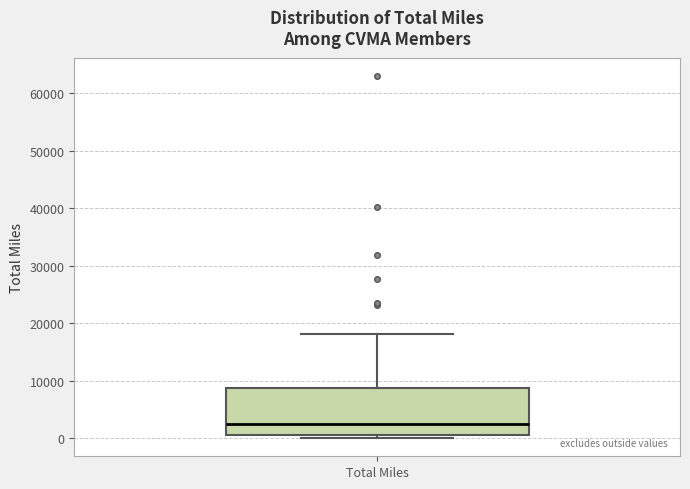

Transcribe this box plot: give where the median line is, the range the box spans, and where the two whiskers end, as read against the y-axis. The values are not printed on the chart, so give them approximately, as read against the axis.

median 2000, box 1000 to 9000, whiskers 0 to 18000